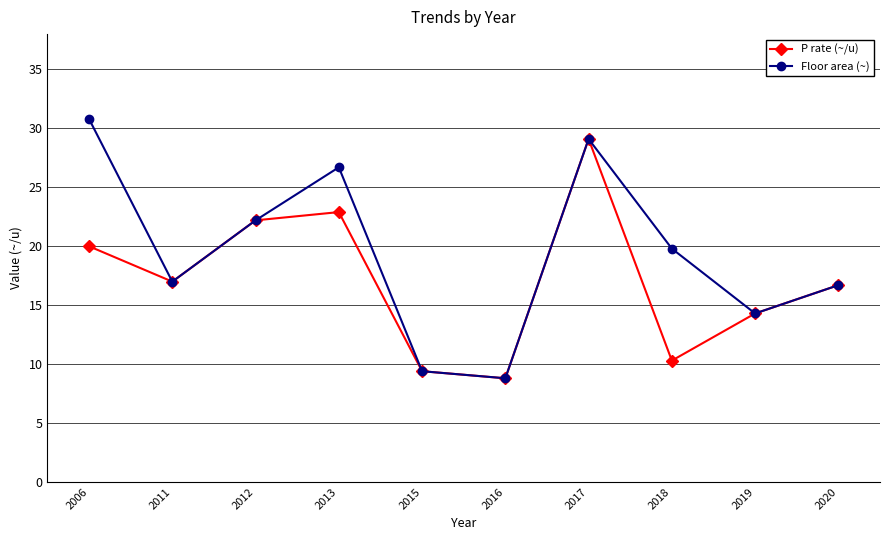

At which category is the sum across all series the highest?

2017